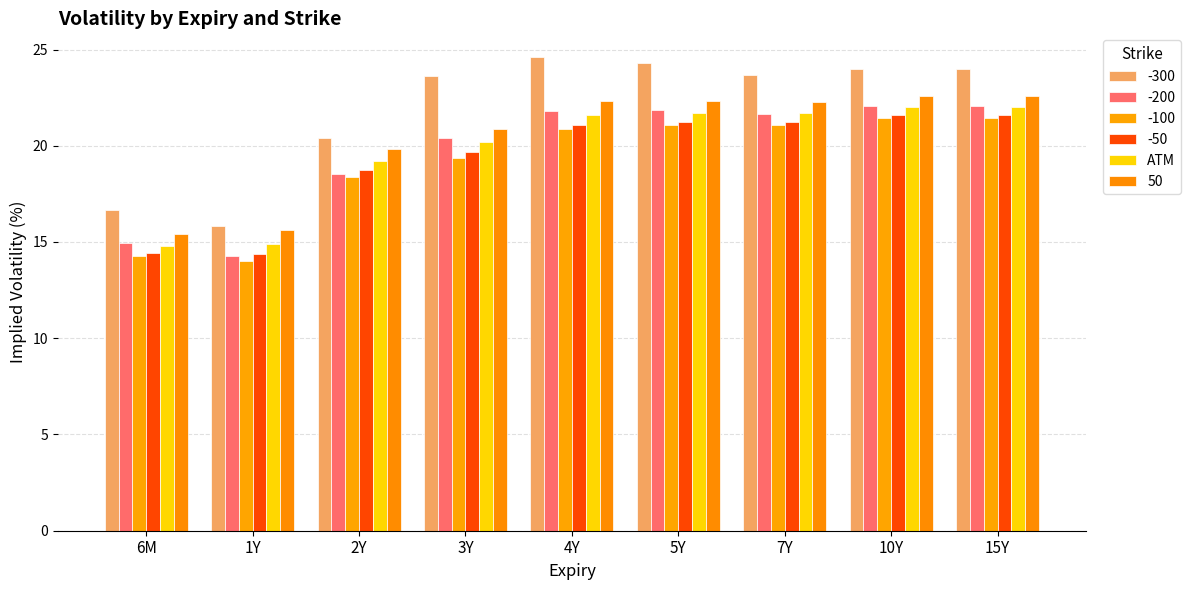

What is the label of the 6th bar from the right?

3Y